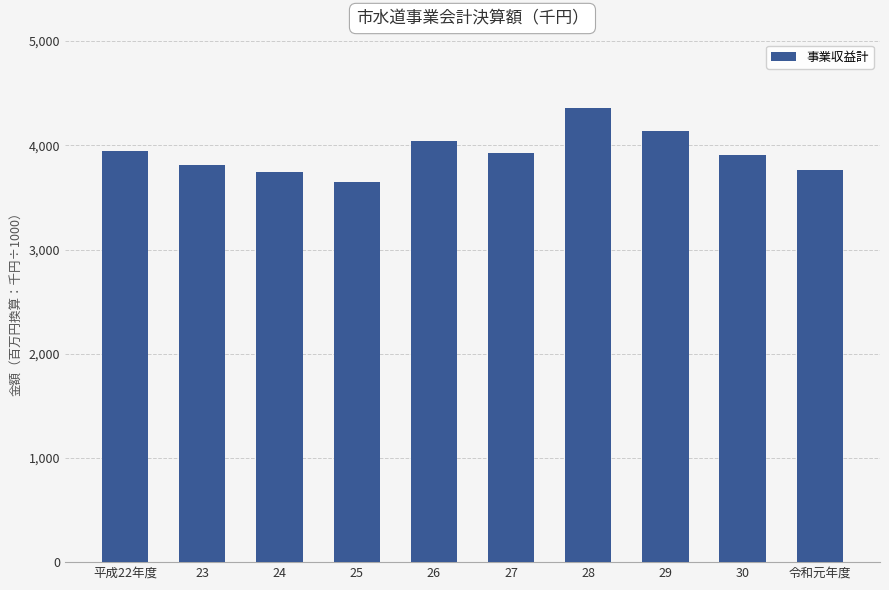

What is the difference between the values at 令和元年度 and 24?

12153